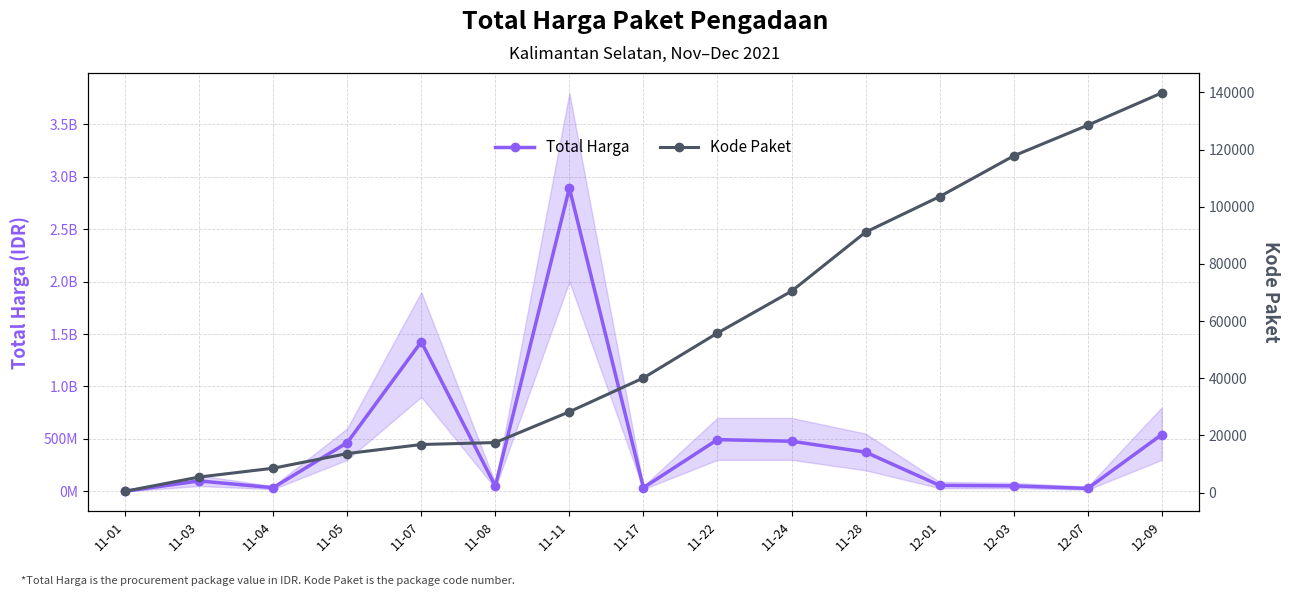

Which has a higher value, 11-04 or 11-08?

11-08